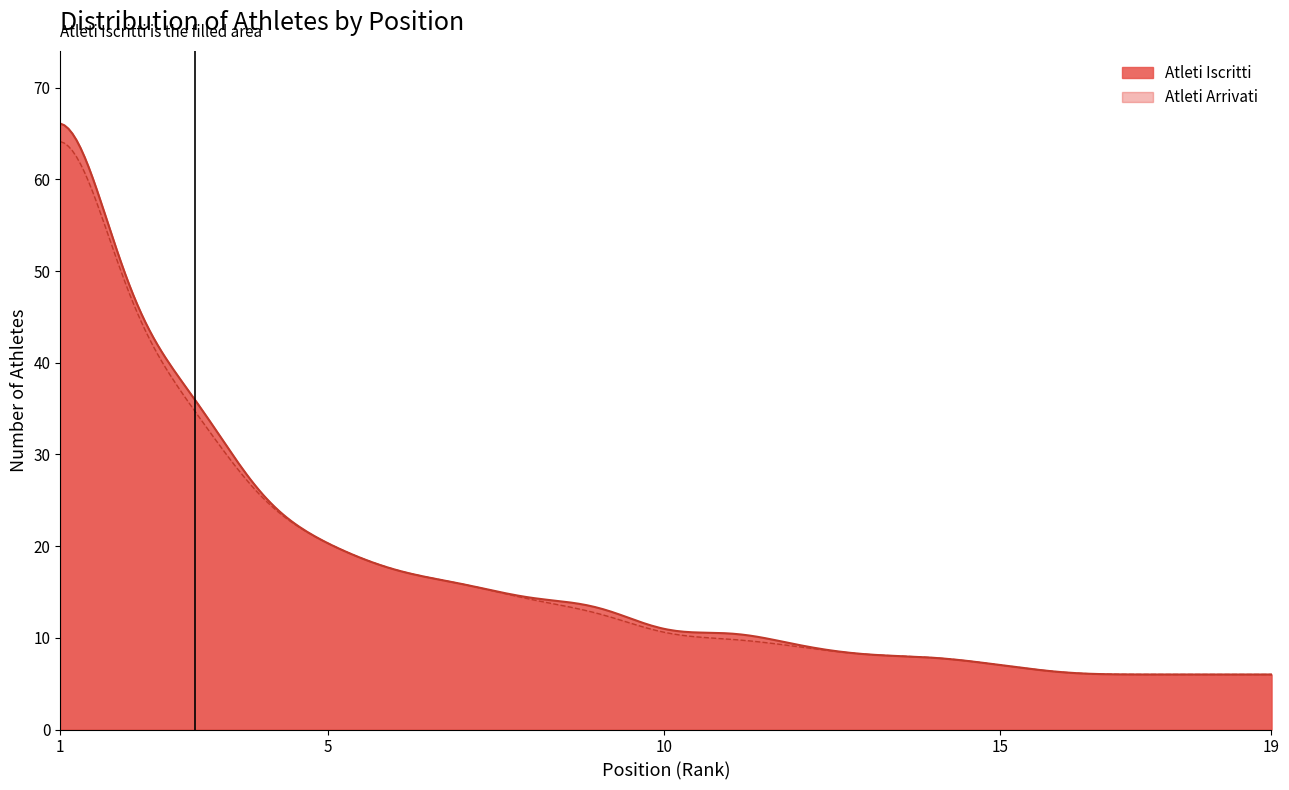

Which series has the widest spread of values?

Atleti Iscritti